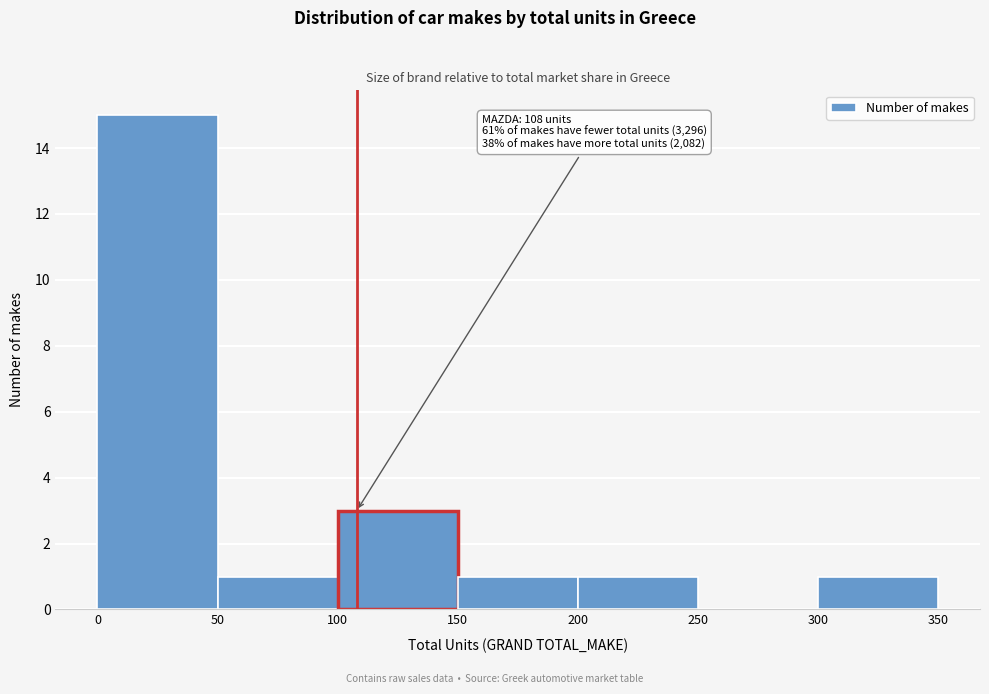

Which range on the x-axis has the tallest bar?

0 to 50